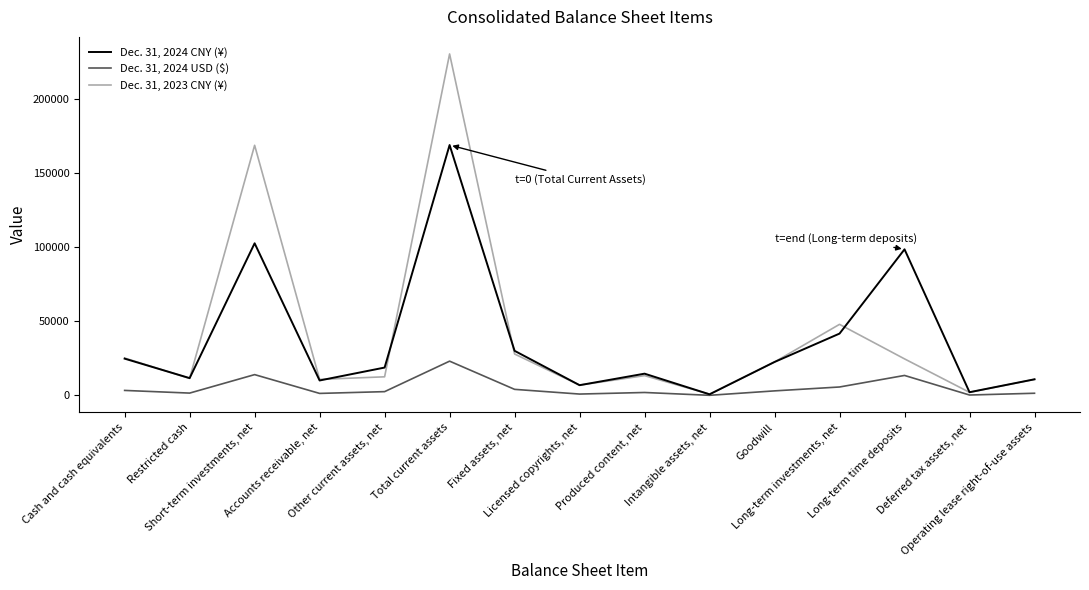

Rank the series by their maximum value, from highest to lowest.

Dec. 31, 2023 CNY (¥), Dec. 31, 2024 CNY (¥), Dec. 31, 2024 USD ($)